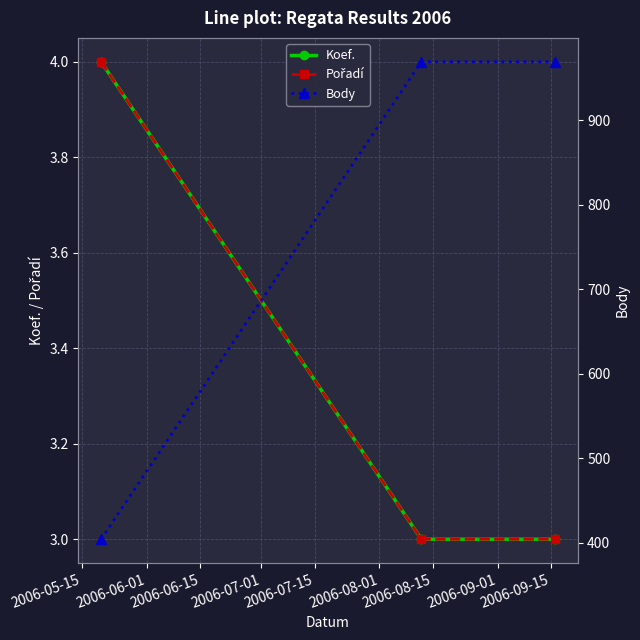

The value of Pořadí at 2006-06-01 is 2. True or false?

False